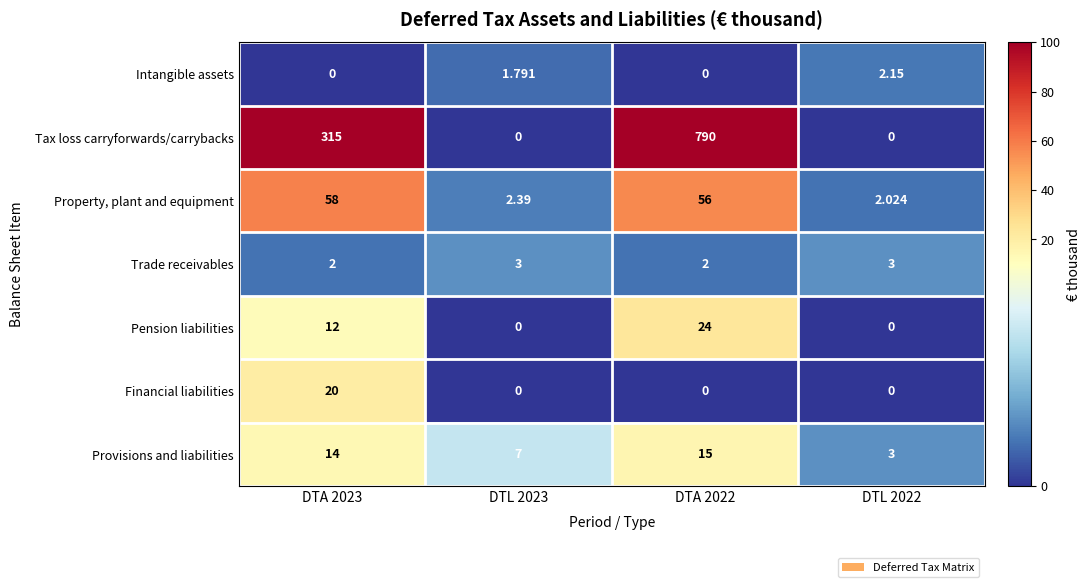

Which series changed the most between DTA 2023 and DTL 2023?

Tax loss carryforwards/carrybacks